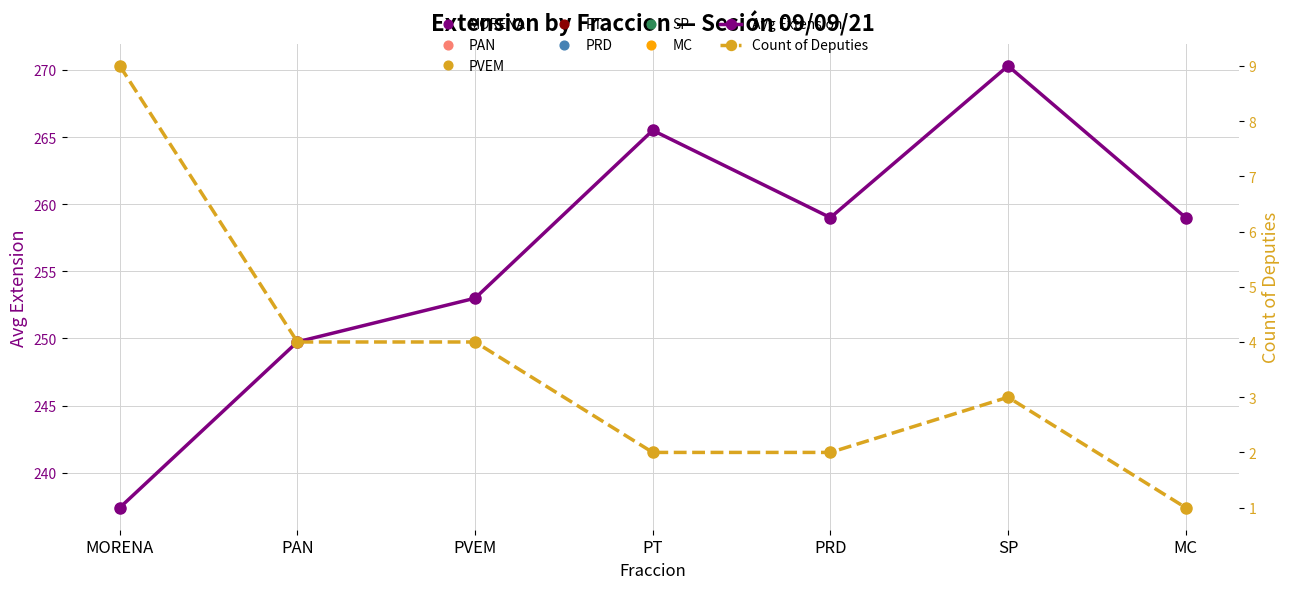

What is the difference between the maximum and minimum values in the Avg Extension series?

32.9